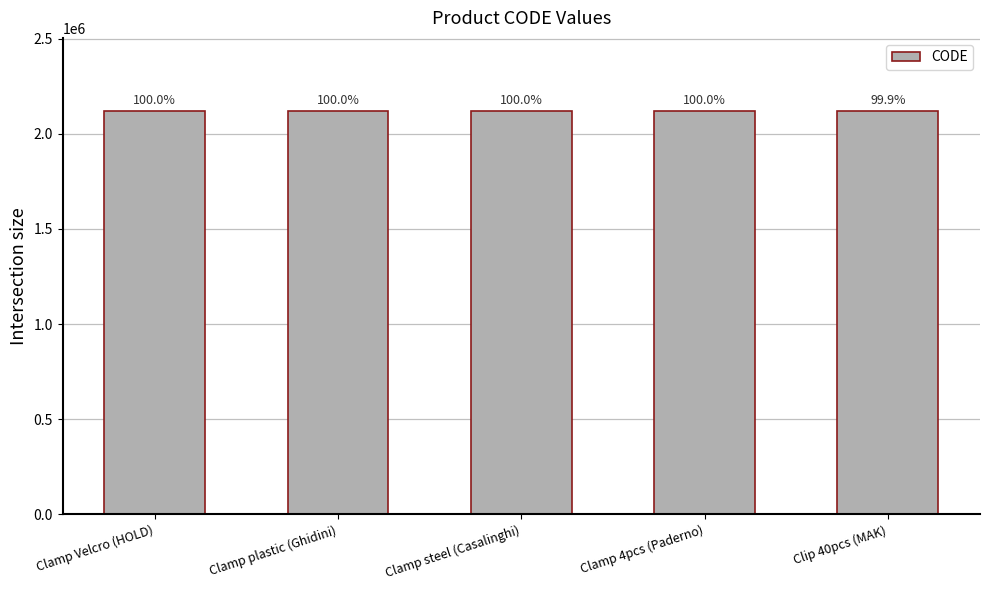

Does the chart contain stacked bars?

No